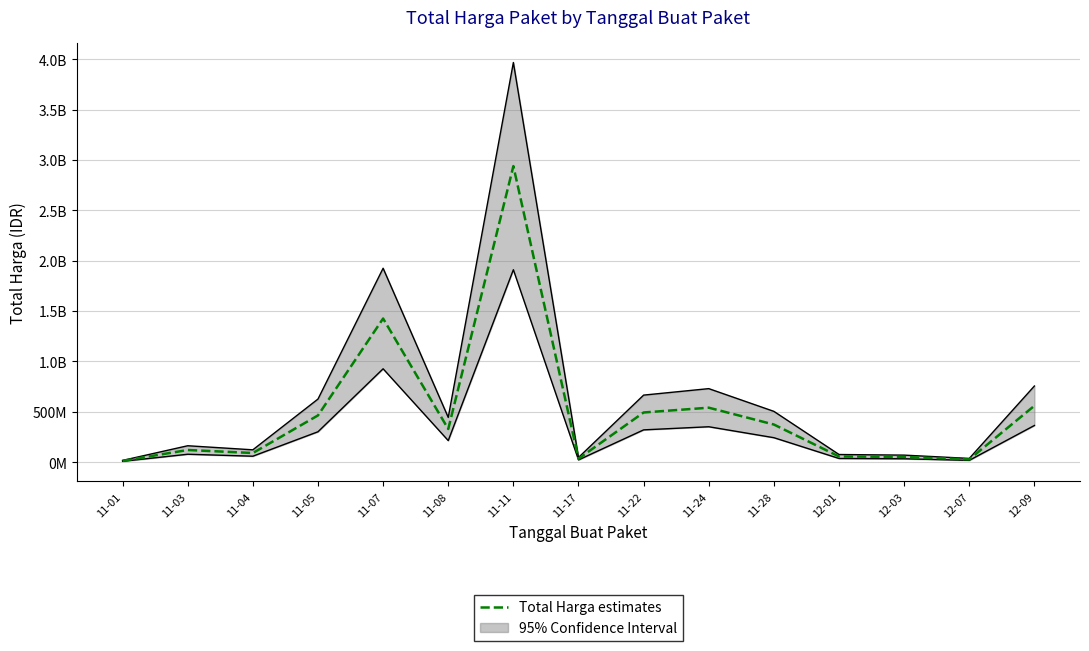

How many interior local peaks (higher than both neighbors) does the data have?

4